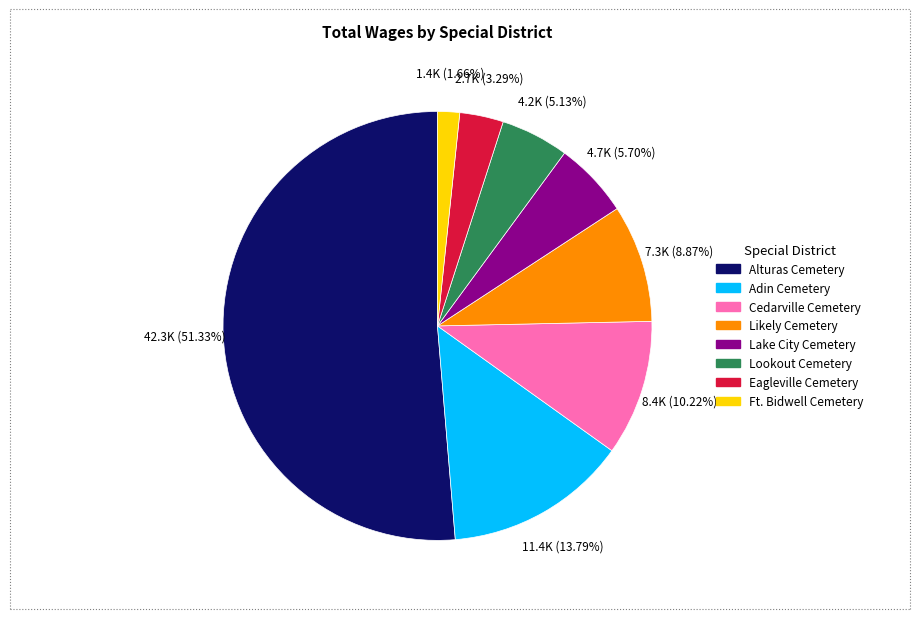

What is the ratio of the value at Likely Cemetery to the value at Lake City Cemetery?

1.6